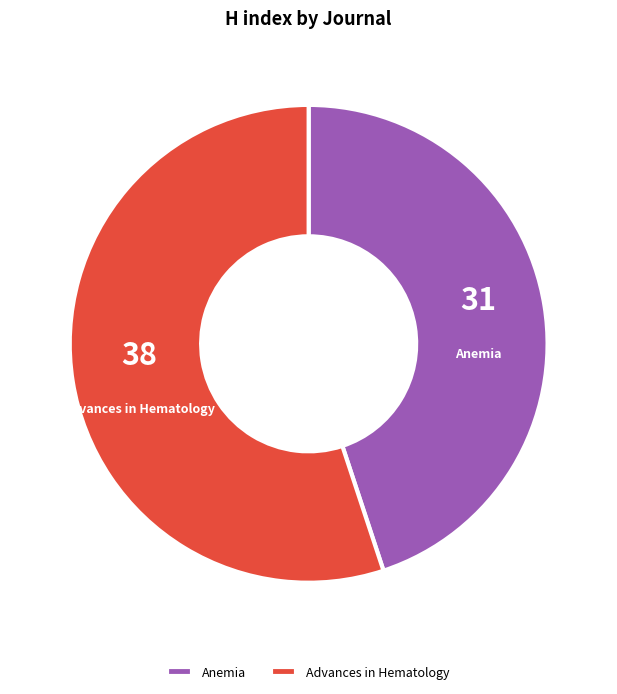

Between Anemia and Advances in Hematology, which is larger?

Advances in Hematology